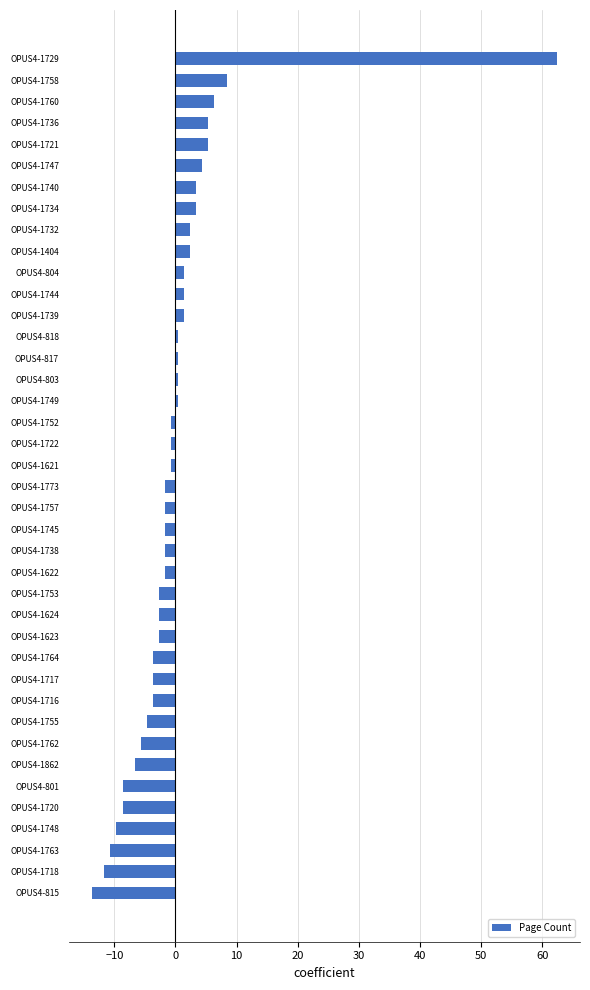

What is the greatest value displayed?

62.4